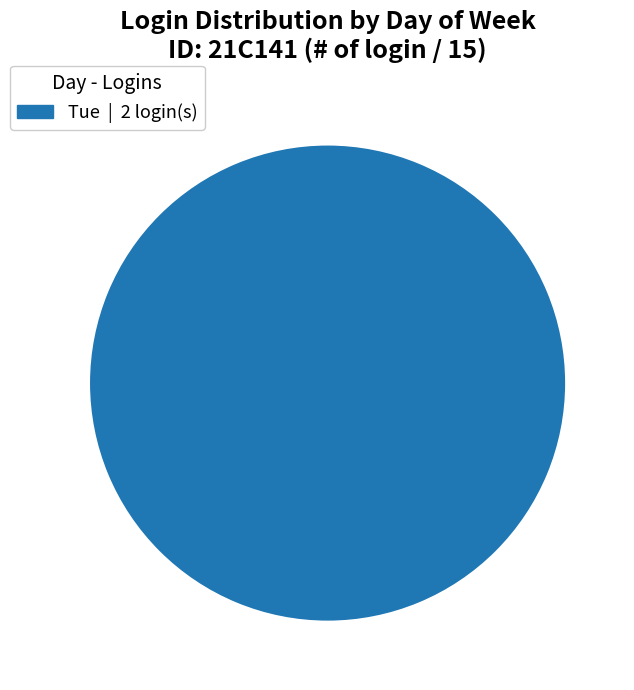

Does any single category account for the majority?

Yes